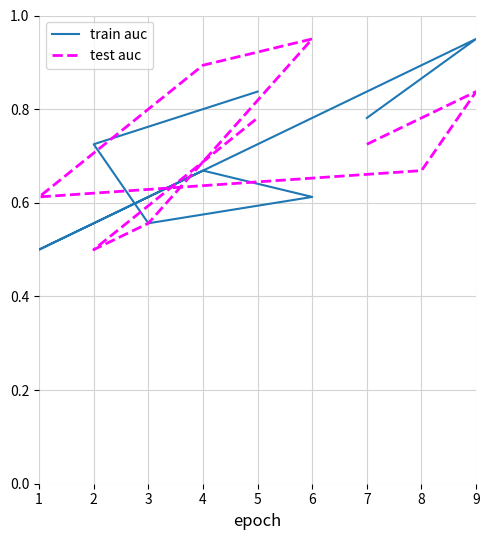

True or false: test auc and train auc intersect in this chart.

True